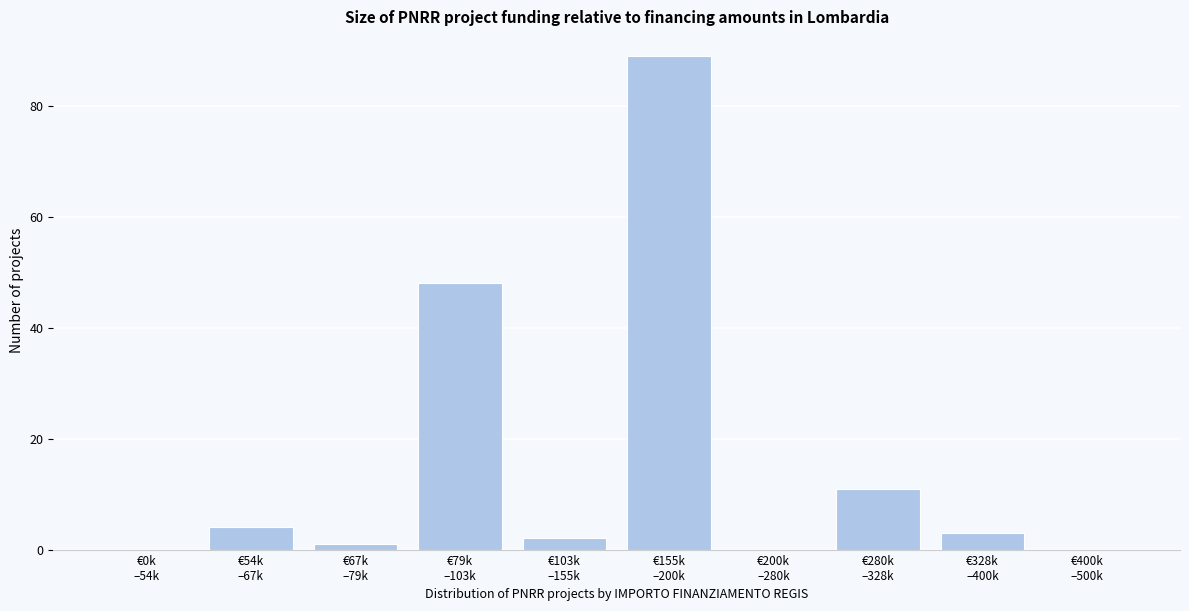

What is the greatest value displayed?

89